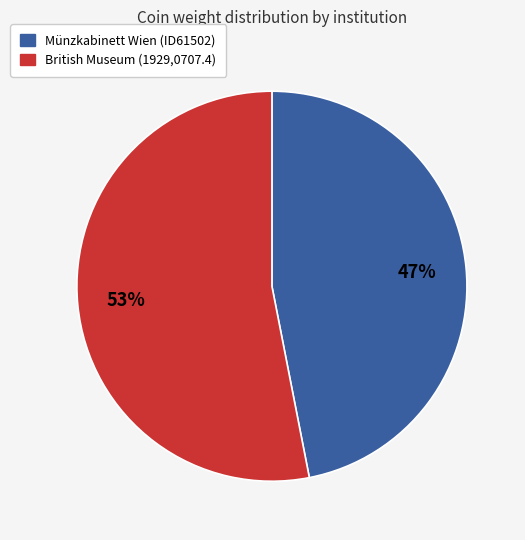

True or false: Münzkabinett Wien (ID61502) accounts for 47% of the total.

True